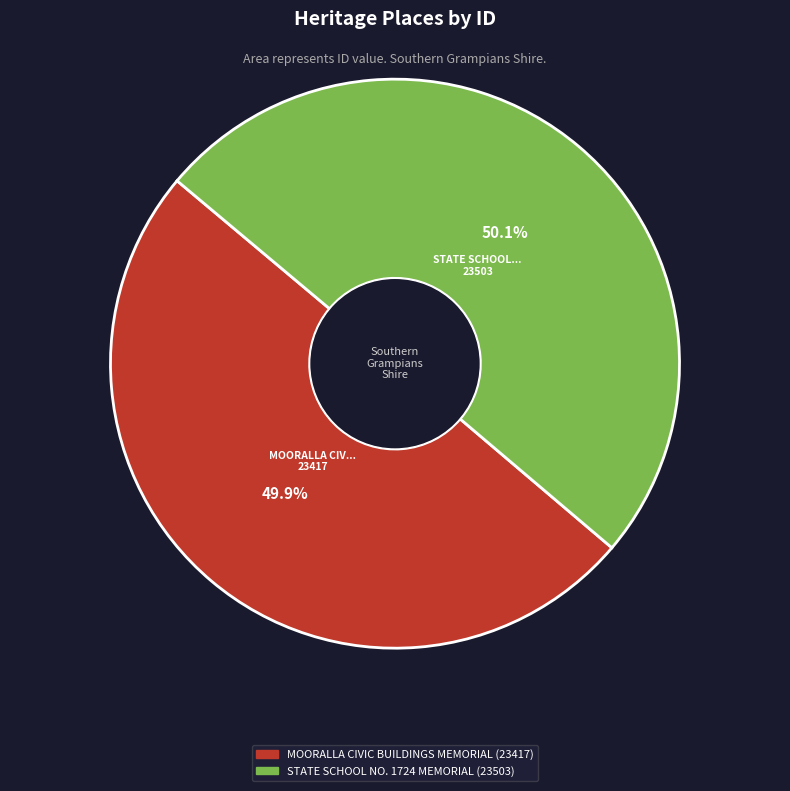

Does any single category account for the majority?

Yes